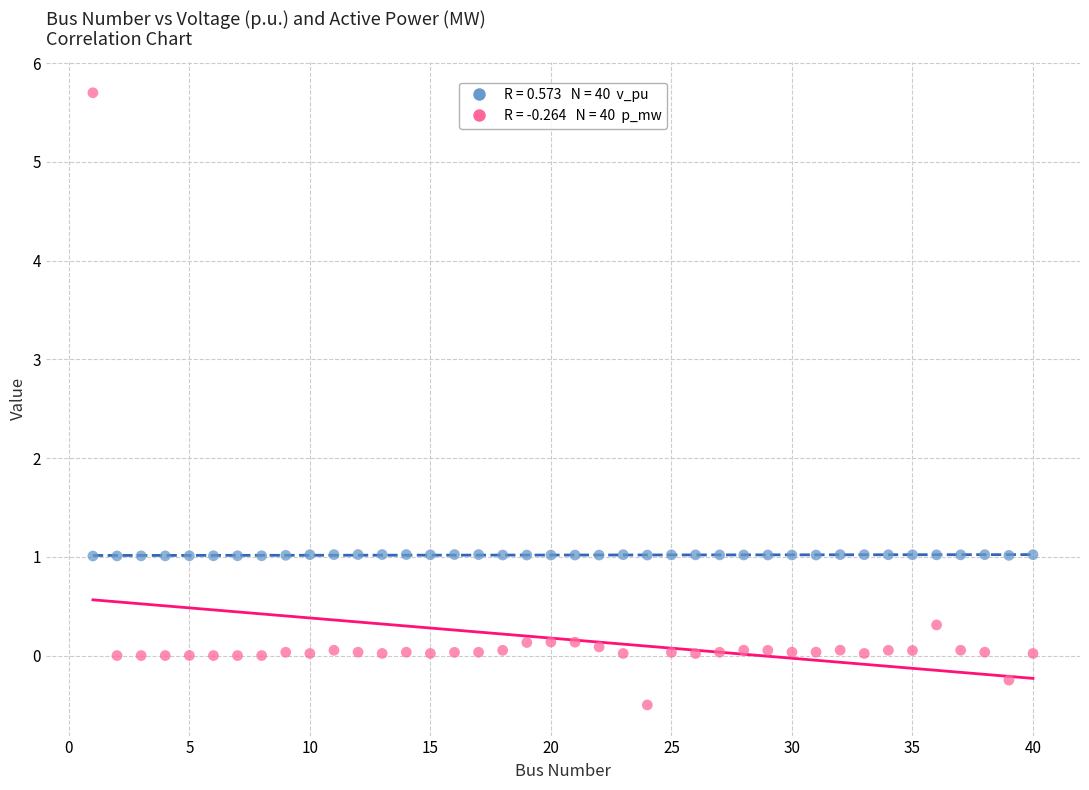

Across all data points, what is the range of X values (max minus min)?

39.0